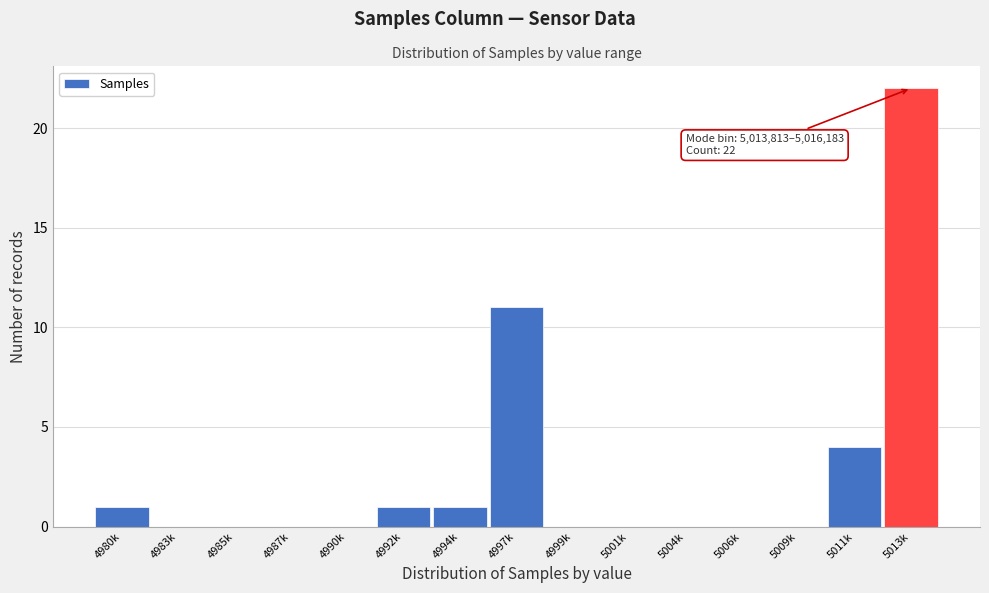

Reading left to right, extract all data points from this chart.

4980k=1	4983k=0	4985k=0	4987k=0	4990k=0	4992k=1	4994k=1	4997k=11	4999k=0	5001k=0	5004k=0	5006k=0	5009k=0	5011k=4	5013k=22